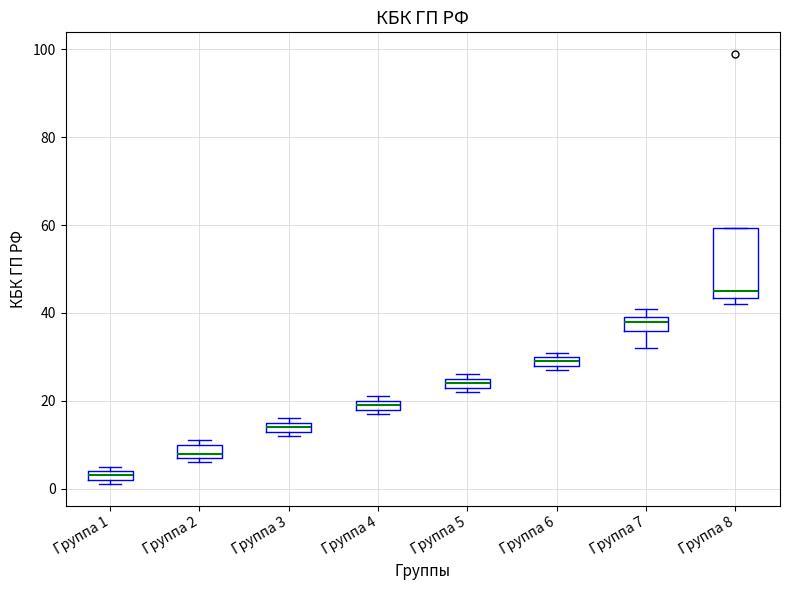

Which box is the tallest, from its lower edge to its upper edge?

Группа 8